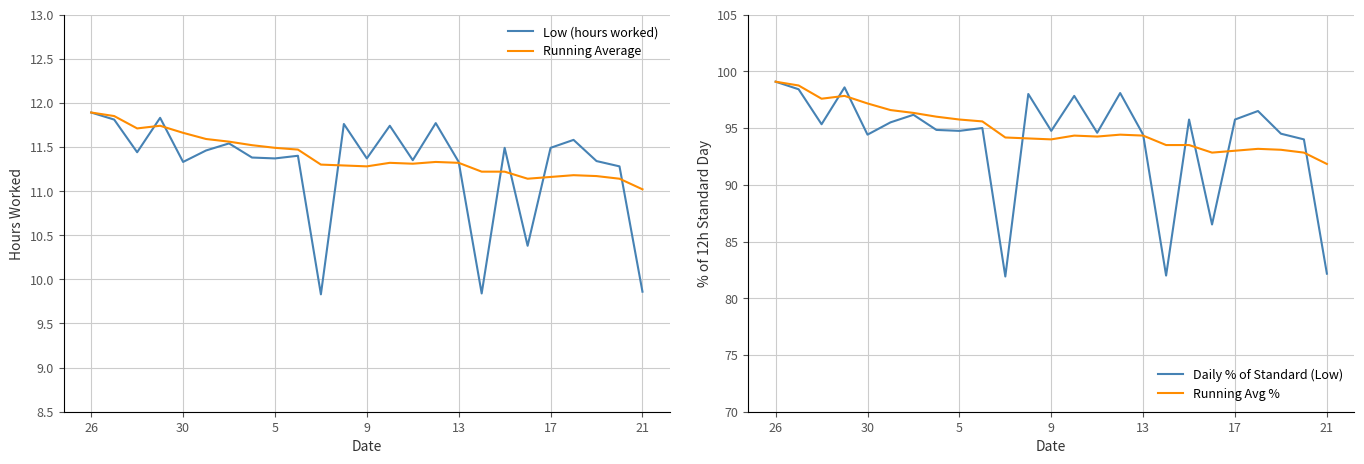

What is the minimum value for Daily % of Standard (Low)?

81.9